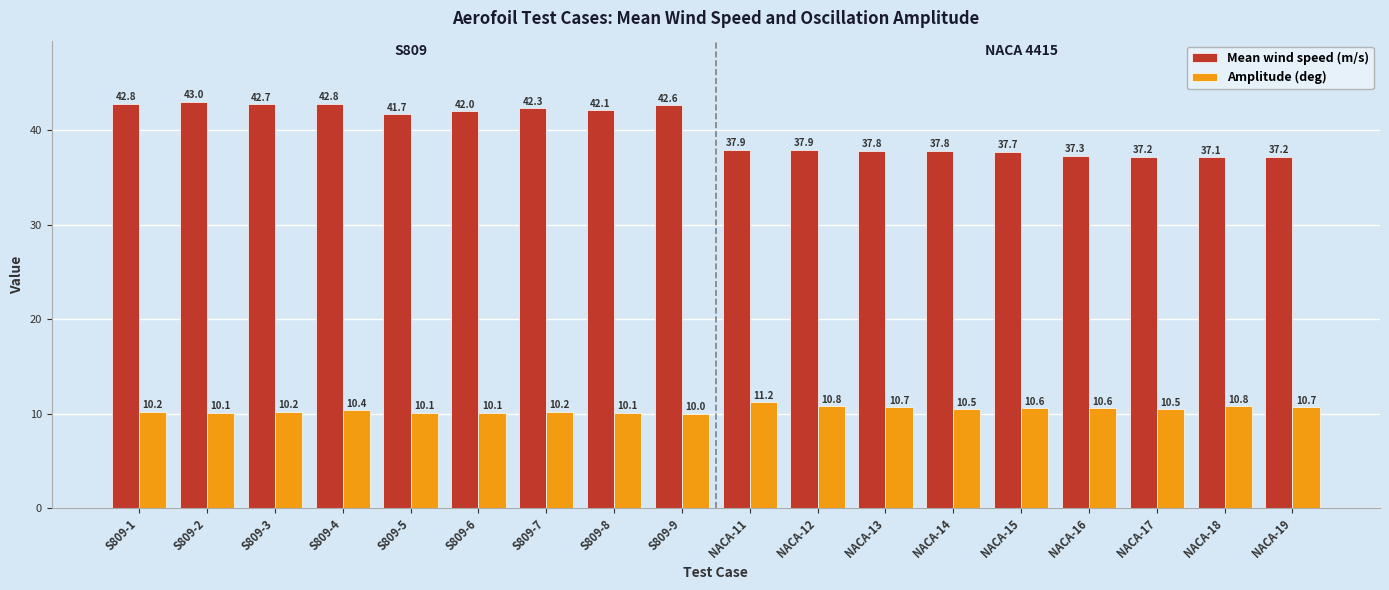

The value of Amplitude (deg) at S809-4 is 10.4. True or false?

True